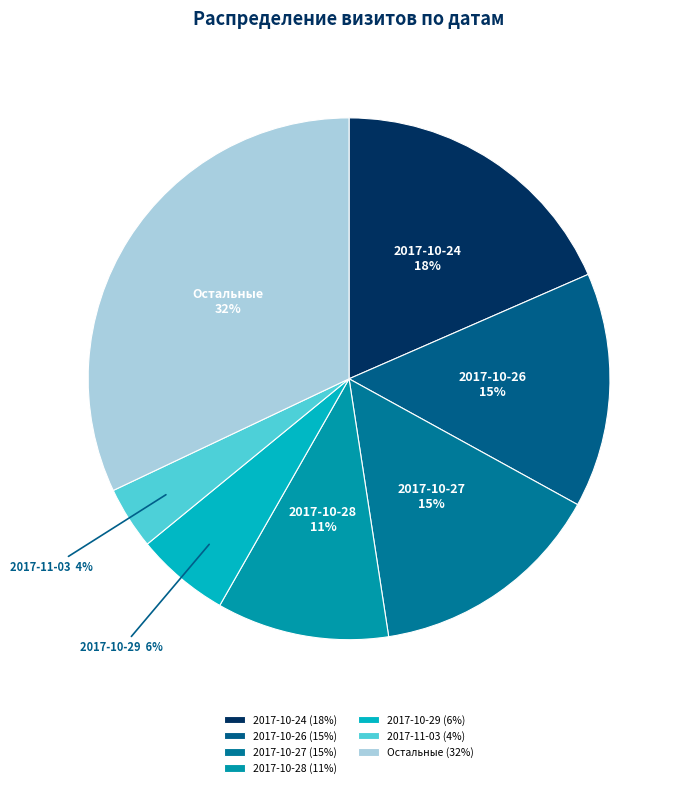

Does 2017-10-26 represent more than half of the total?

No